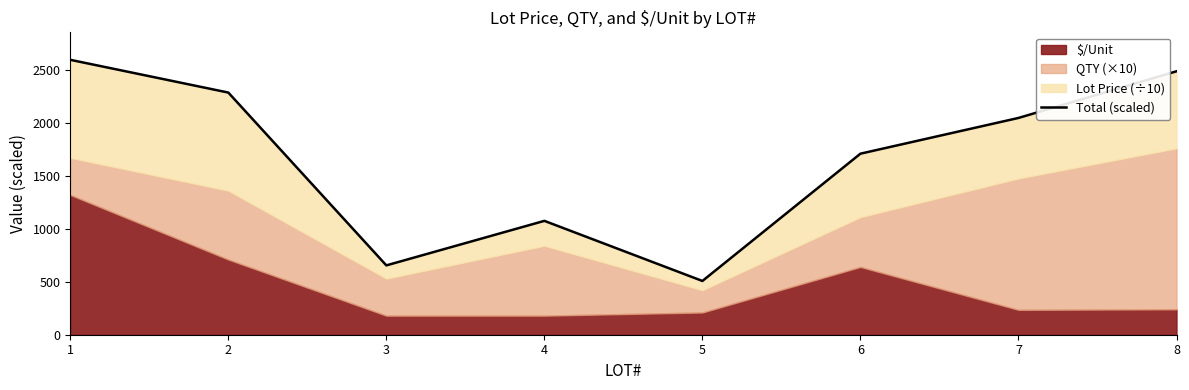

How many interior local peaks (higher than both neighbors) does the data have?

1